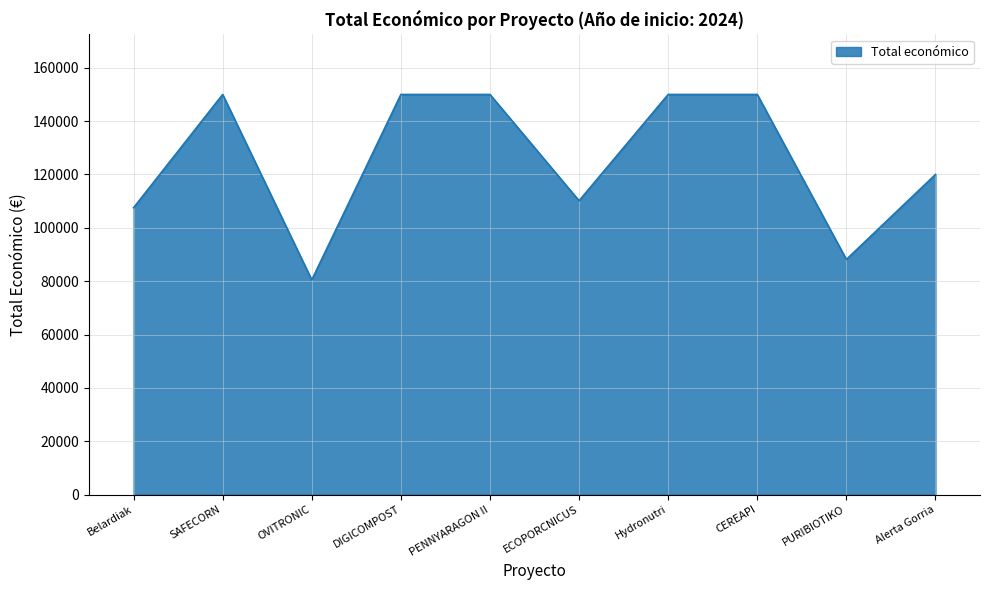

What is the difference between the values at PURIBIOTIKO and Belardiak?

19395